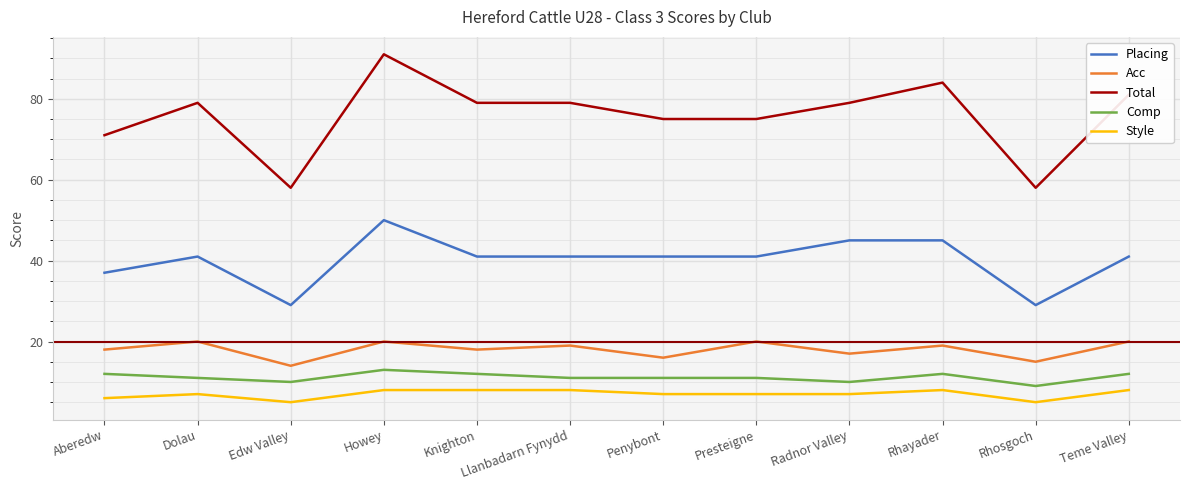

The value of Total at Knighton is 54. True or false?

False